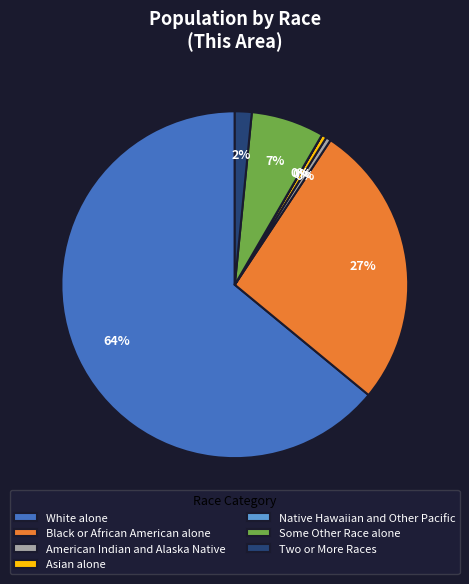

Does White alone account for over 50% of the chart?

Yes